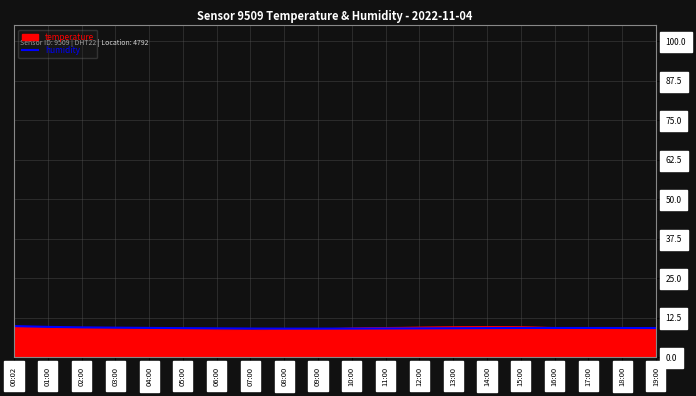

What is the total value across all series at 13:00?

18.7